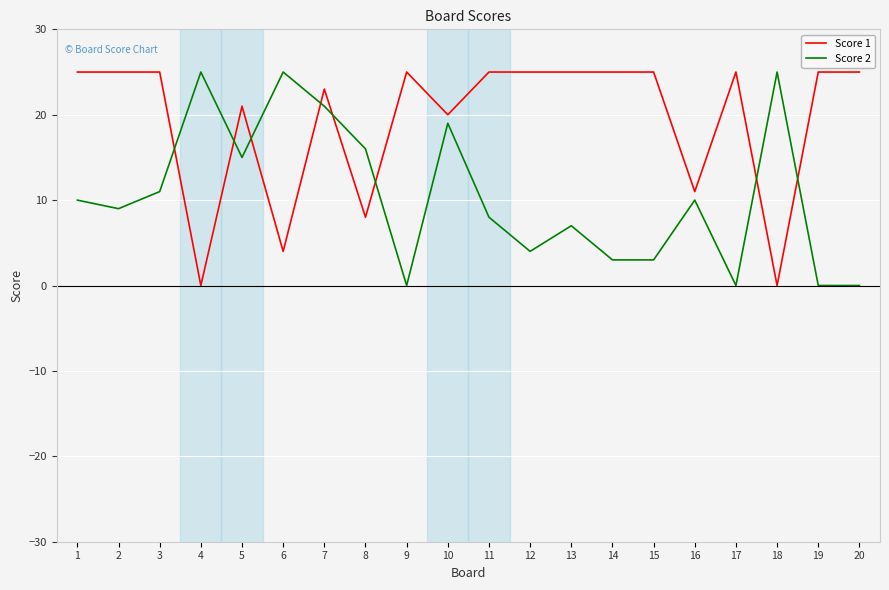

Rank the series at 14 from lowest to highest value.

Score 2, Score 1